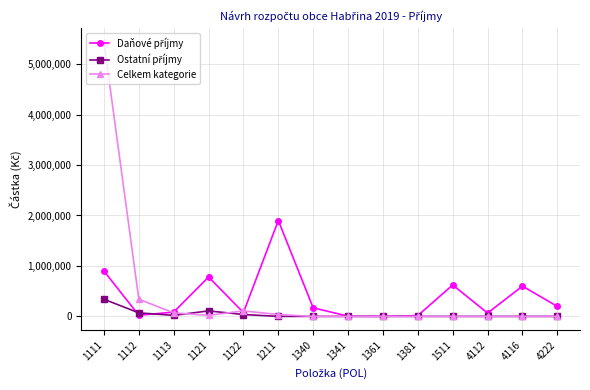

Which series has the widest spread of values?

Celkem kategorie